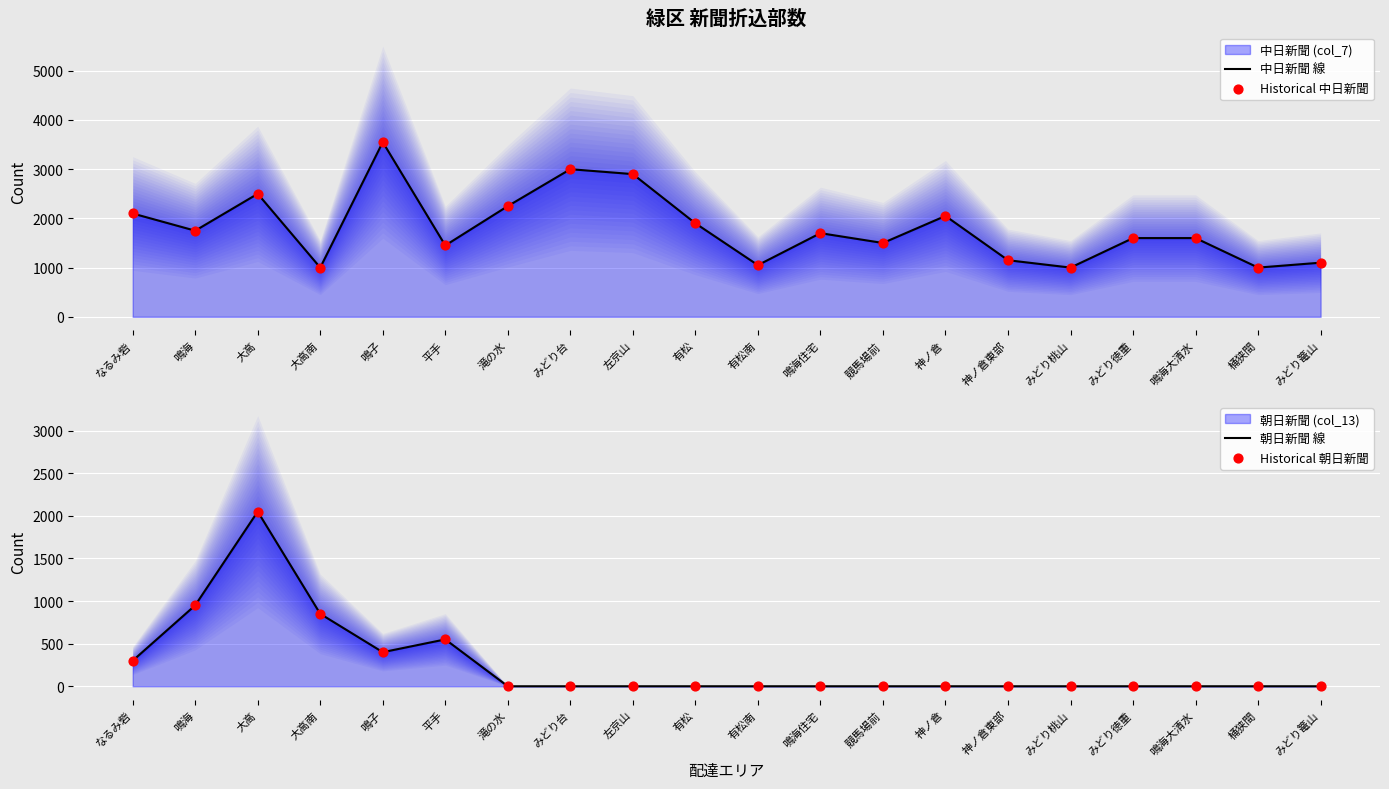

Which series has the largest total across all categories?

中日新聞 線